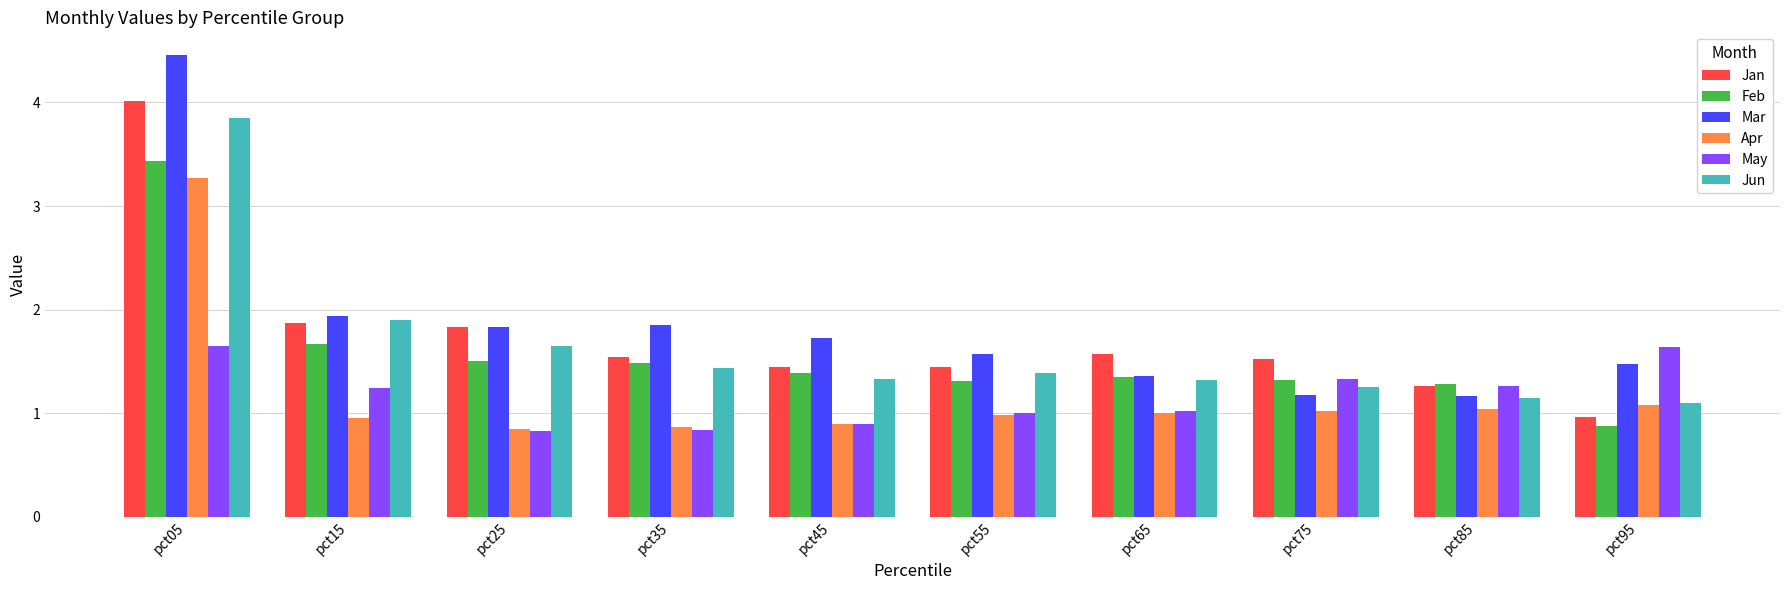

The Feb series shows 0.9 at pct75. True or false?

False